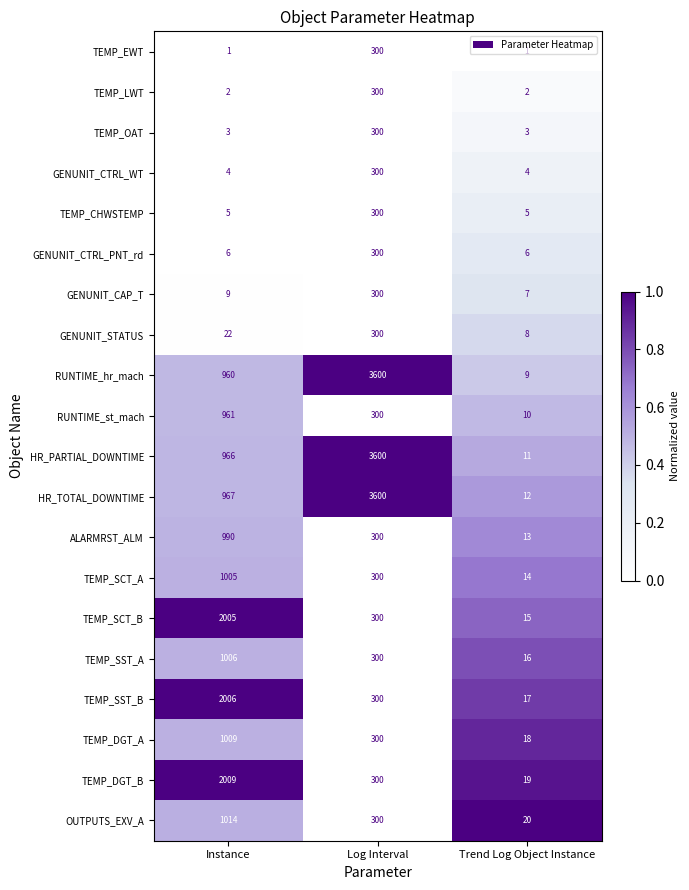

What is the difference between the maximum and minimum values in the TEMP_EWT series?

299